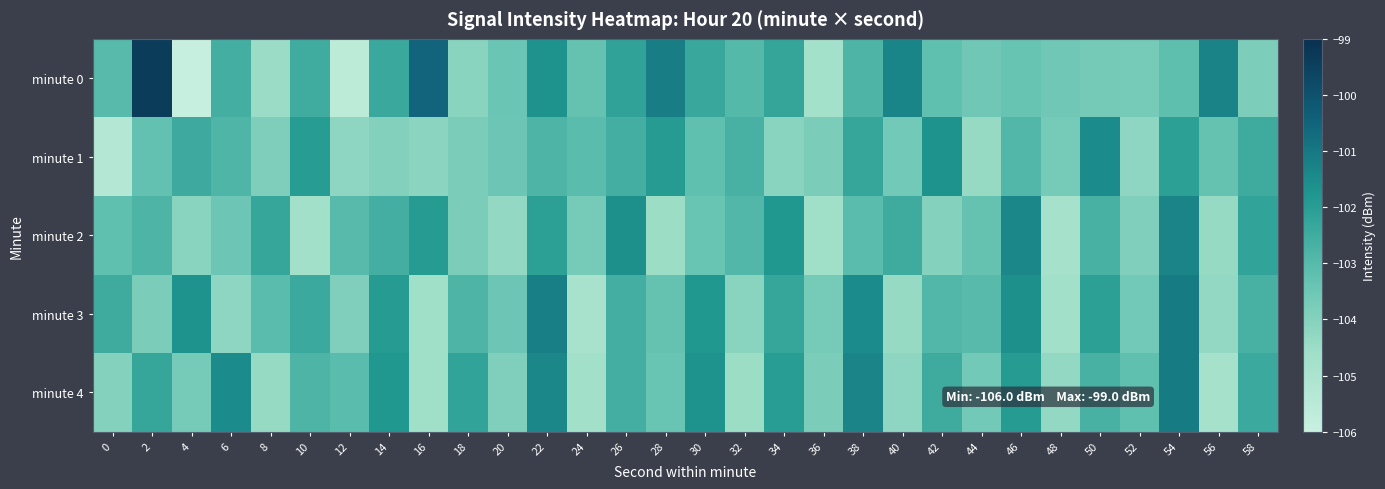

At which category does the chart reach its minimum across all series?

4